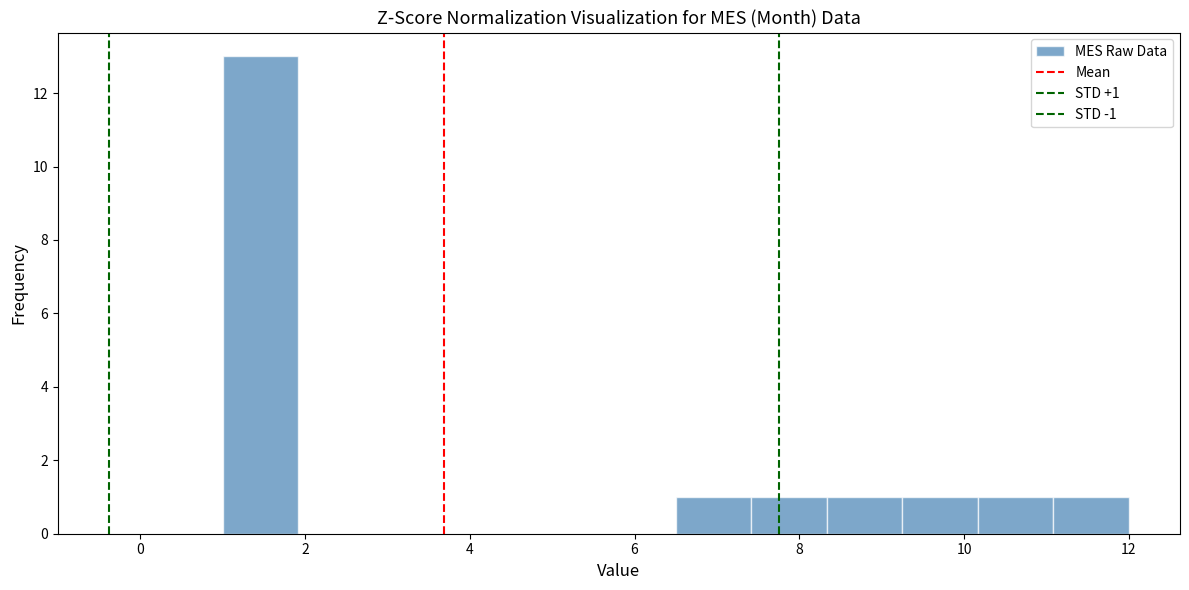

Which range on the x-axis has the tallest bar?

1.0 to 2.0